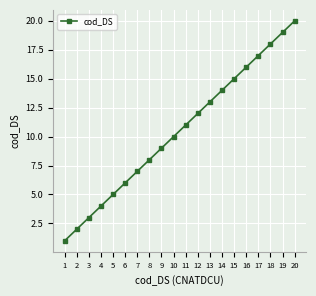

What is the value of the 5th point from the left?

5